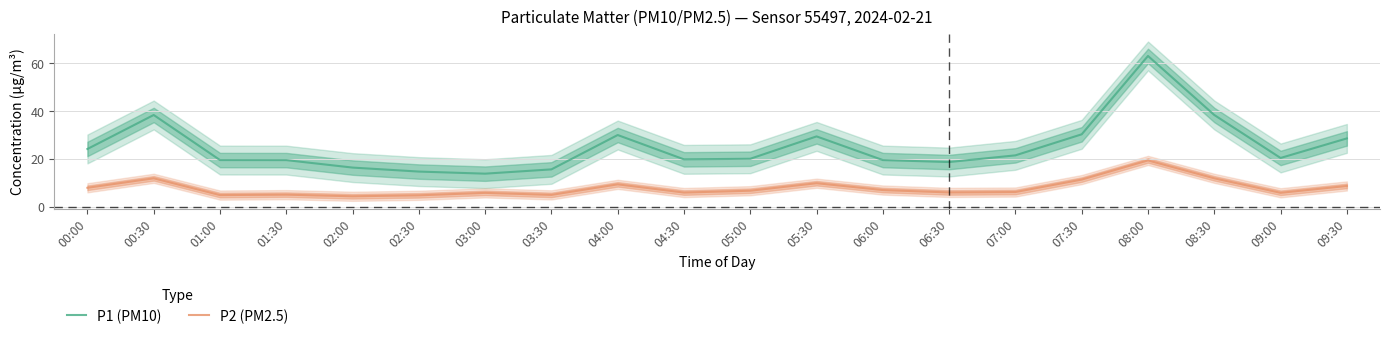

What is the value of the P1 (PM10) point at the 5th from the left?

16.4